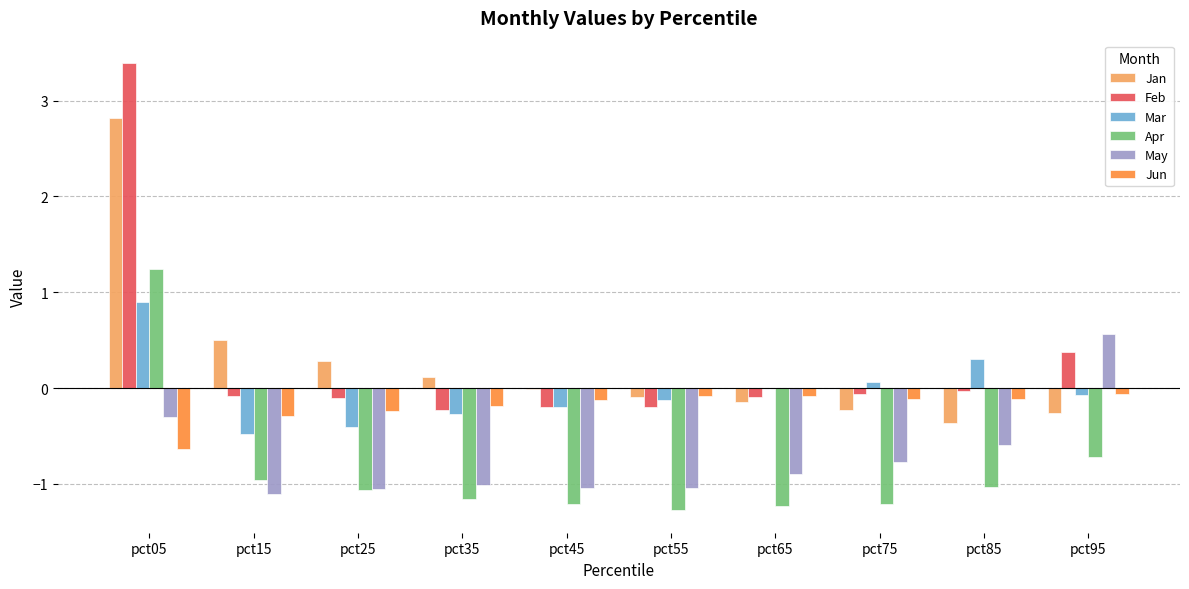

At which category is the sum across all series the highest?

pct05